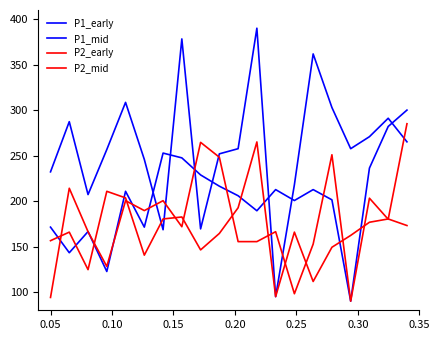

At which category does P2_mid reach its first local peak?

0.10